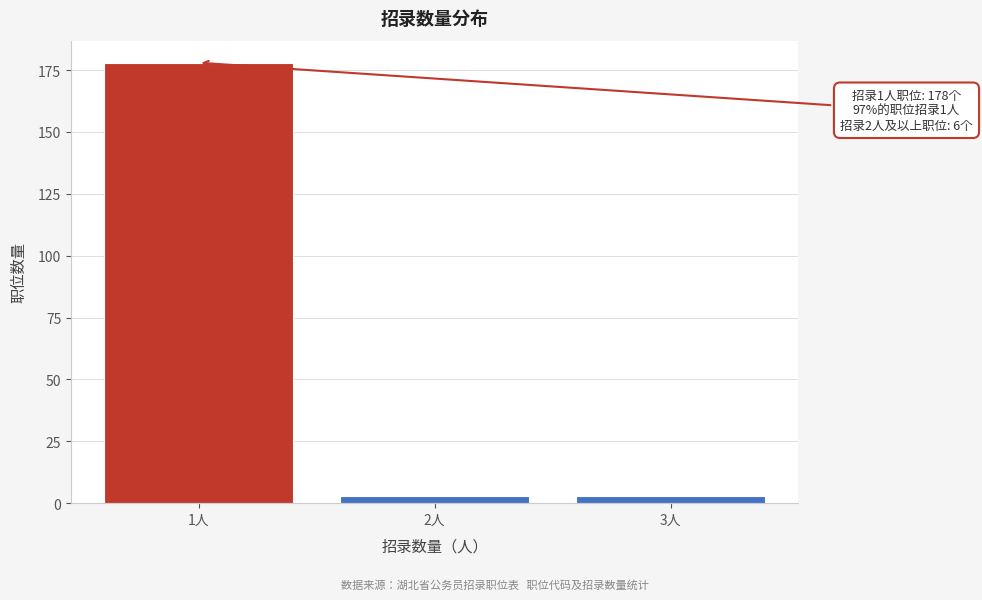

Reading right to left, list all the values displayed in this chart.

3	3	178